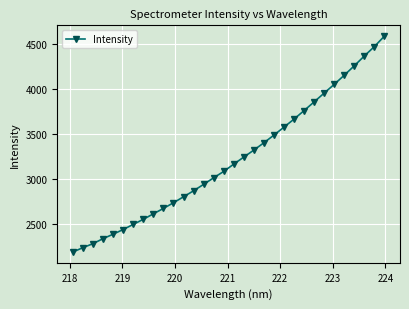

How many data points are less than 3166?

16